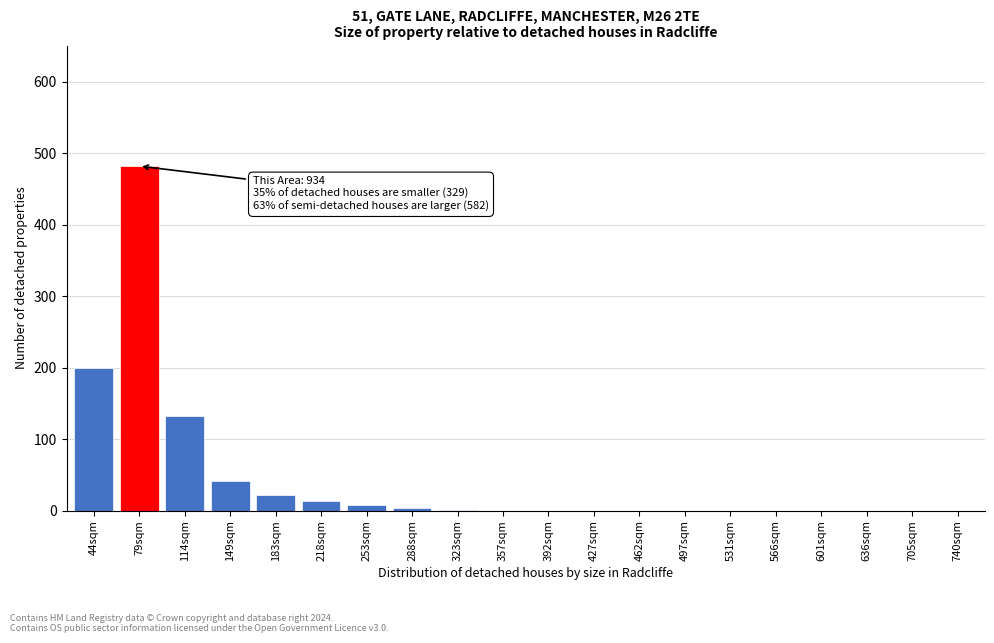

What is the change in value from 79sqm to 183sqm?

-460